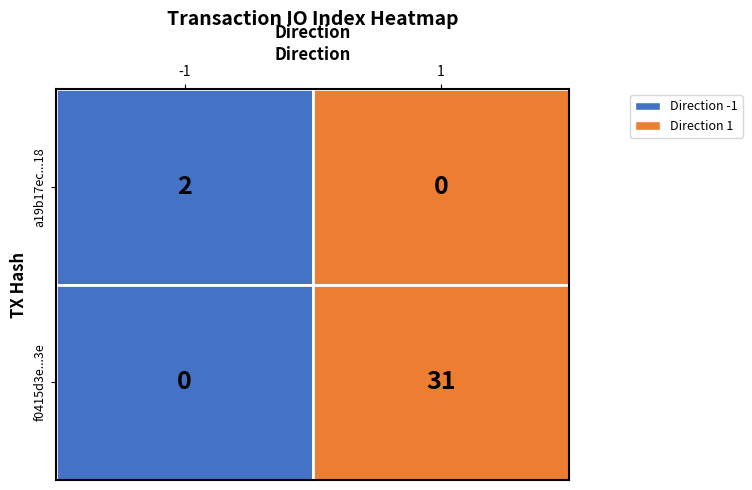

How many values in the f0415d3e24abe8b23b9193d92a962773be2eb3e series are below 31?

1